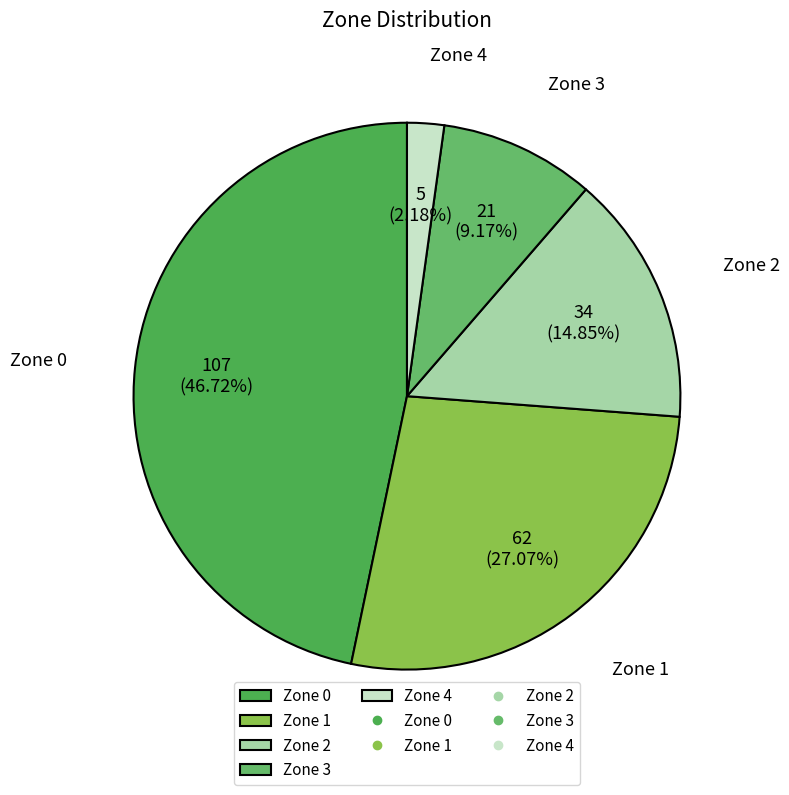

What percentage is the Zone 4 slice, to the nearest percent?

2%